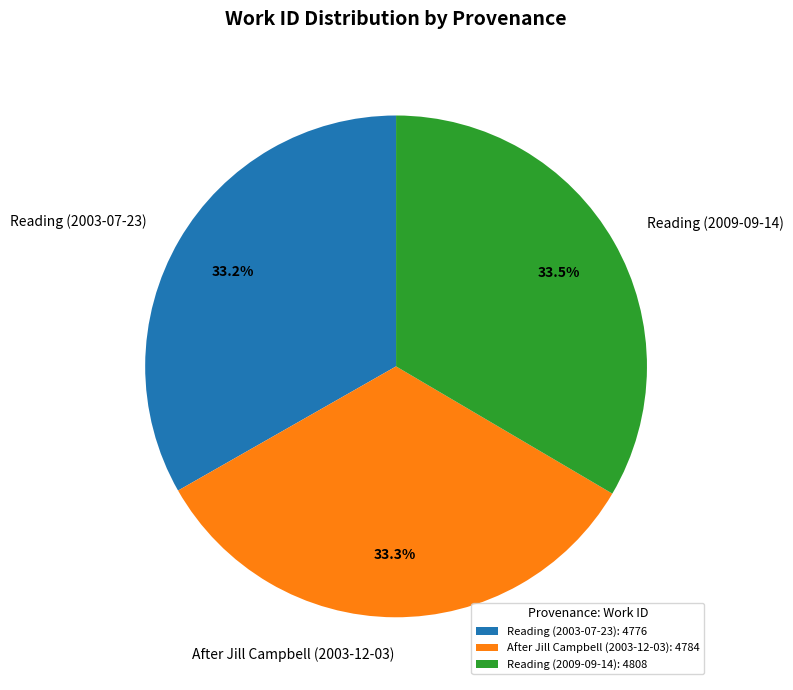

What percentage is the Reading (2003-07-23) slice, to the nearest percent?

33%